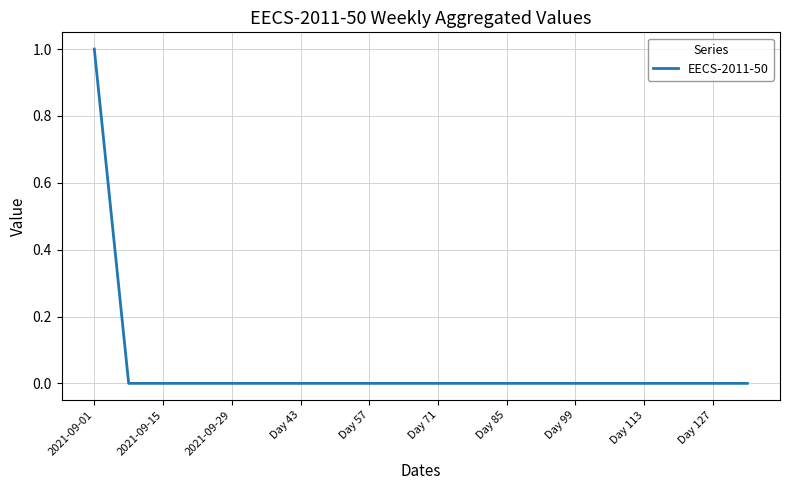

What is the sum of all values?

1